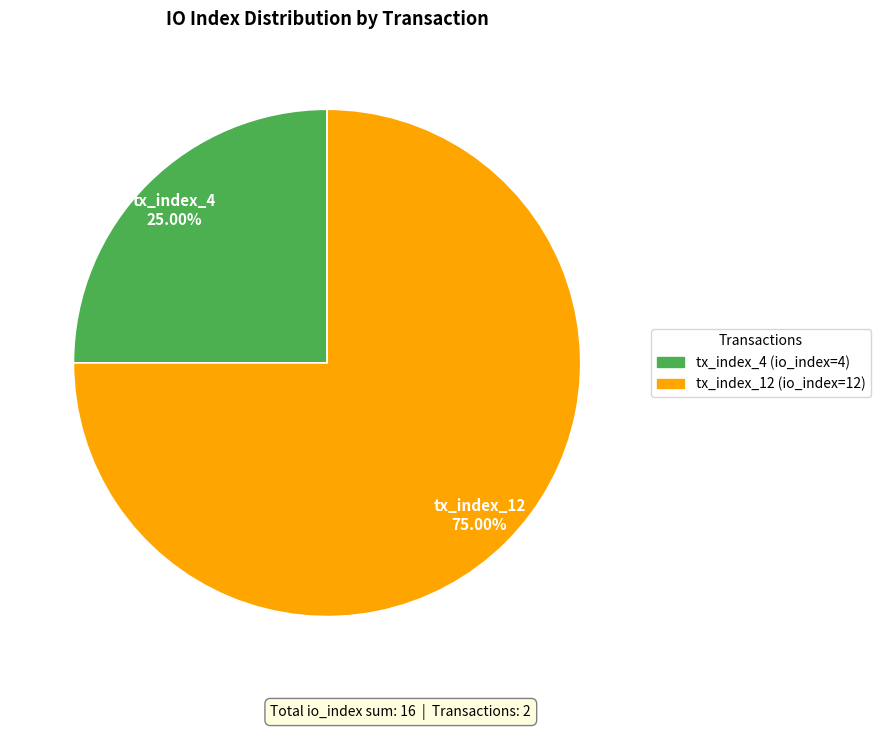

Approximately how many times larger is the value at tx_index_4 compared to tx_index_12?

0.3